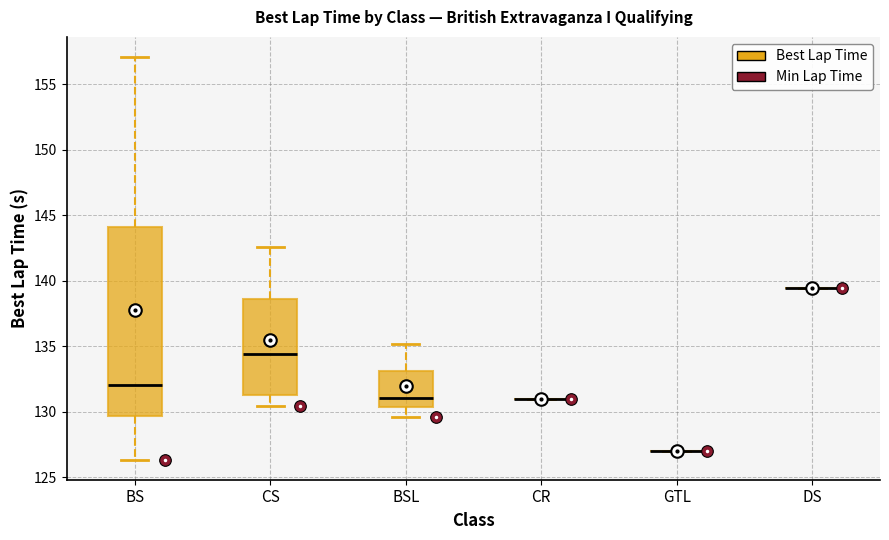

Where is the lower edge of the box for BS on the y-axis? The values are not printed on the chart, so give them approximately, as read against the axis.

129.5